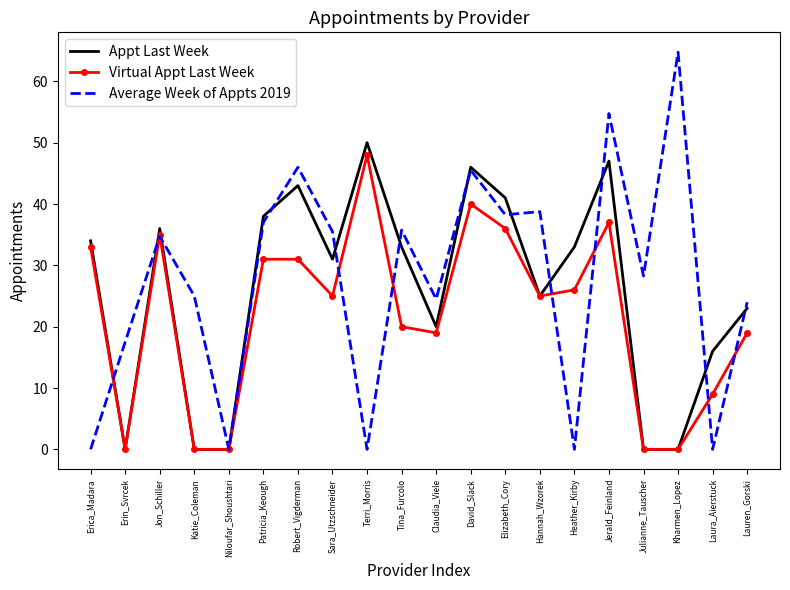

The value of Appt Last Week at Laura_Aierstuck is 16.0. True or false?

True